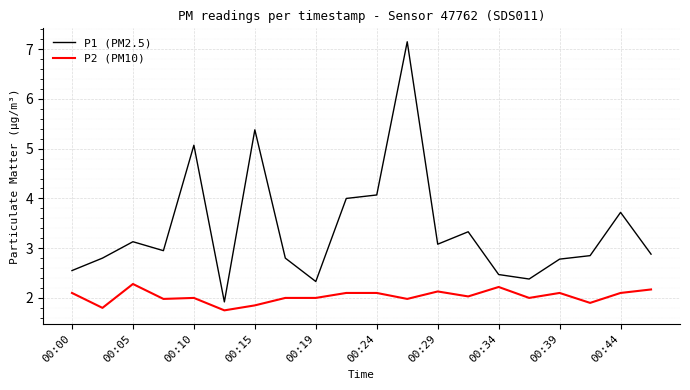

Which series has the largest total across all categories?

P1 (PM2.5)